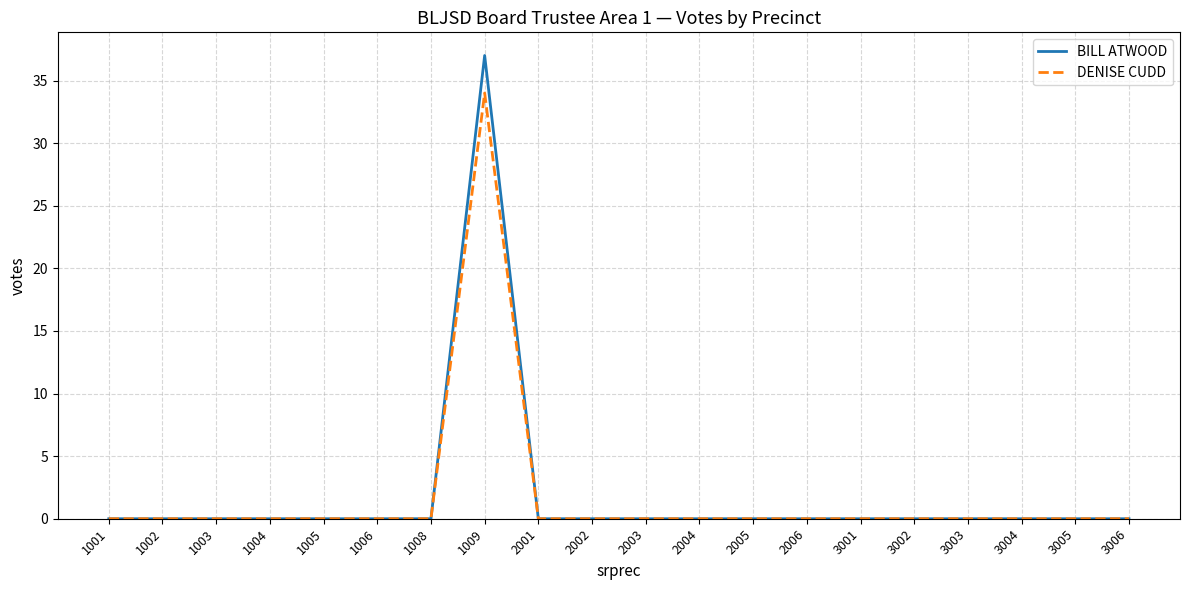

What is the difference between the maximum and minimum values in the BILL ATWOOD series?

37